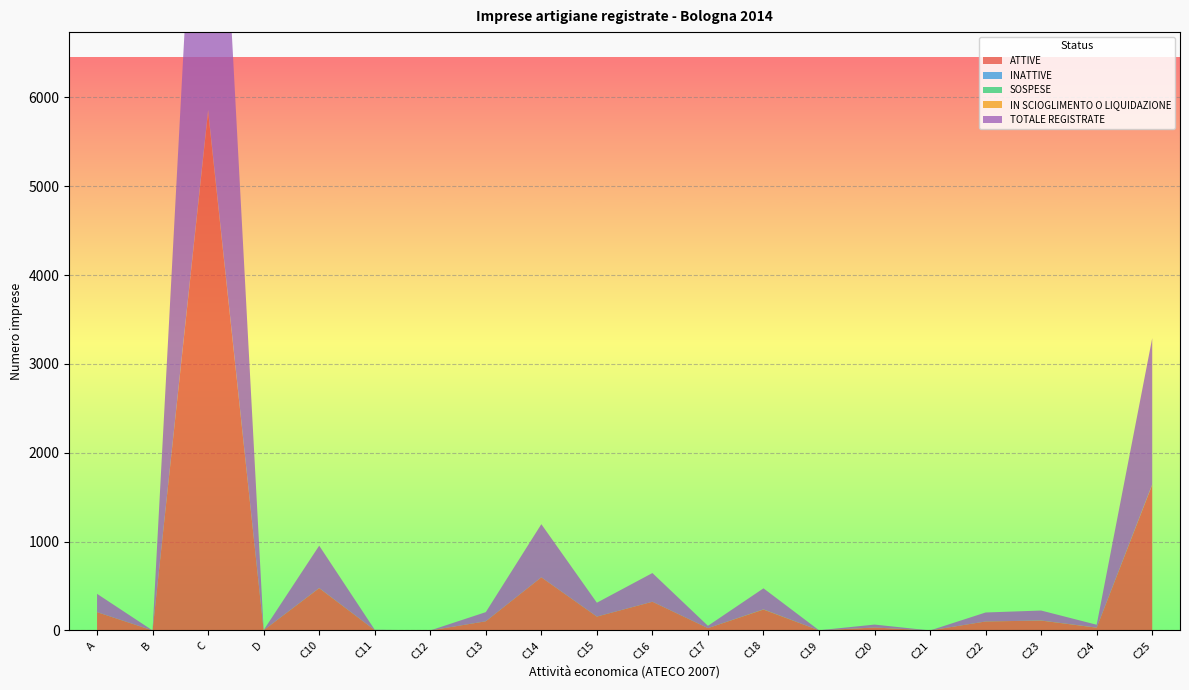

Reading right to left, list all the values displayed in this chart.

ATTIVE: 1638	31	111	101	0	33	1	235	26	323	156	598	103	0	4	476	2	5840	0	206
INATTIVE: 2	0	0	0	0	0	0	0	0	0	0	0	0	0	0	0	0	2	0	0
SOSPESE: 1	0	0	0	0	0	0	0	0	0	0	0	0	0	0	0	0	1	0	0
IN SCIOGLIMENTO O LIQUIDAZIONE: 4	1	1	0	0	0	0	2	0	0	0	0	0	0	0	1	0	13	0	0
TOTALE REGISTRATE: 1645	32	112	101	0	33	1	237	26	323	156	598	103	0	4	477	2	5856	0	206